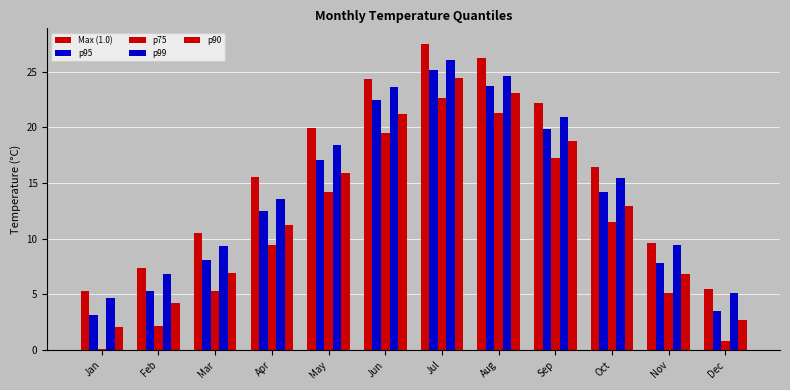

How many data points in Max (1.0) are above 16?

6